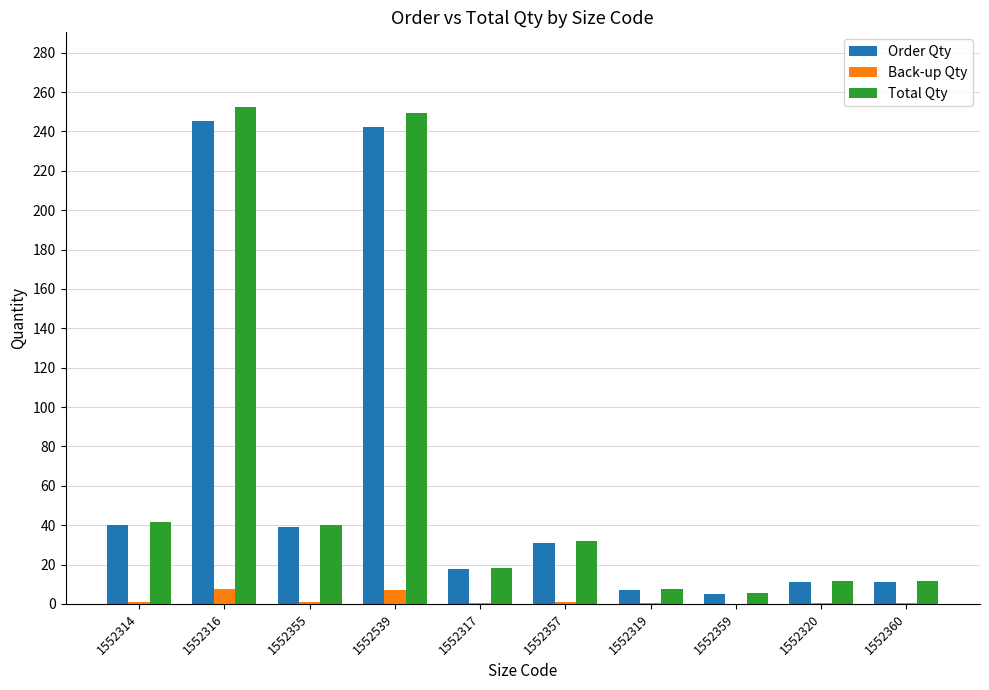

What is the highest value of the Order Qty series?

245.1